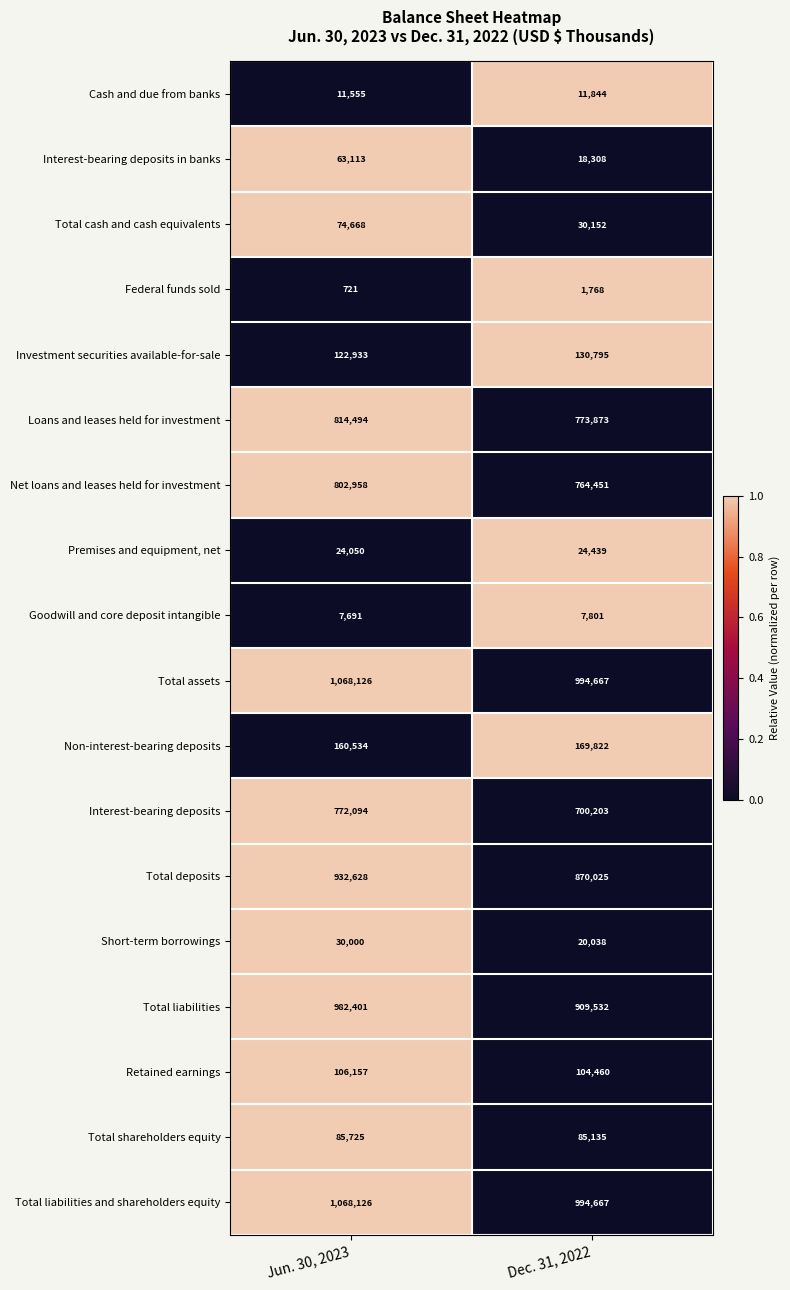

What is the maximum value for Total liabilities and shareholders equity?

1068126